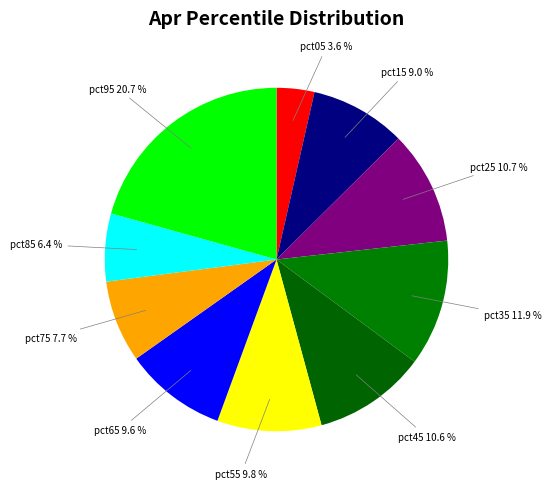

Is it true that pct75 is 8% of the pie?

True